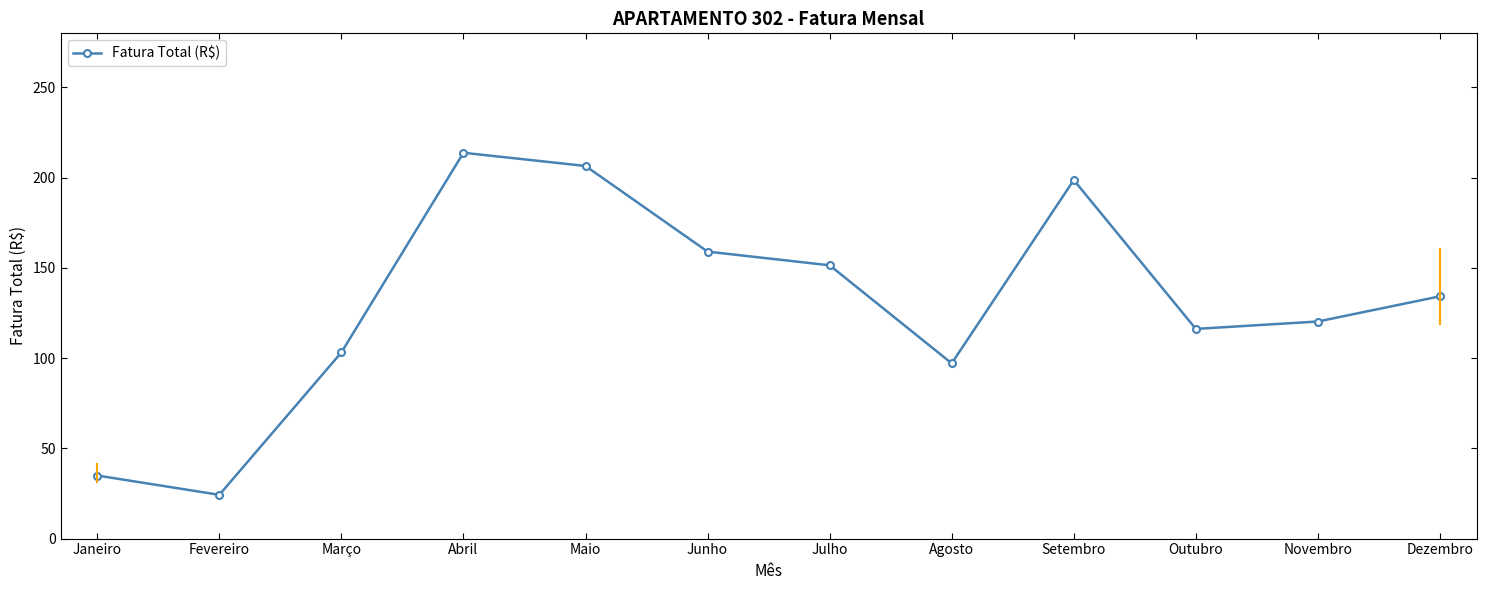

Which label corresponds to the largest value in the chart?

Abril